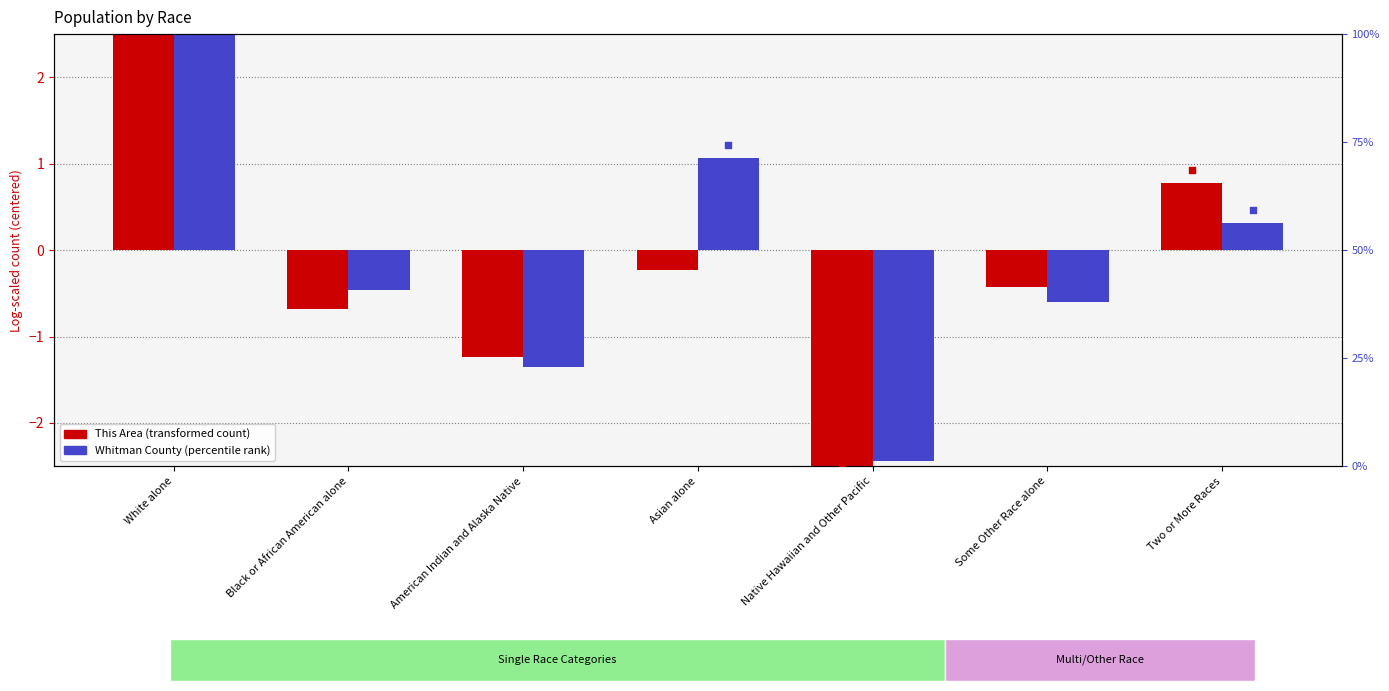

What is the total value across all series at Native Hawaiian and Other Pacific?

-5.1